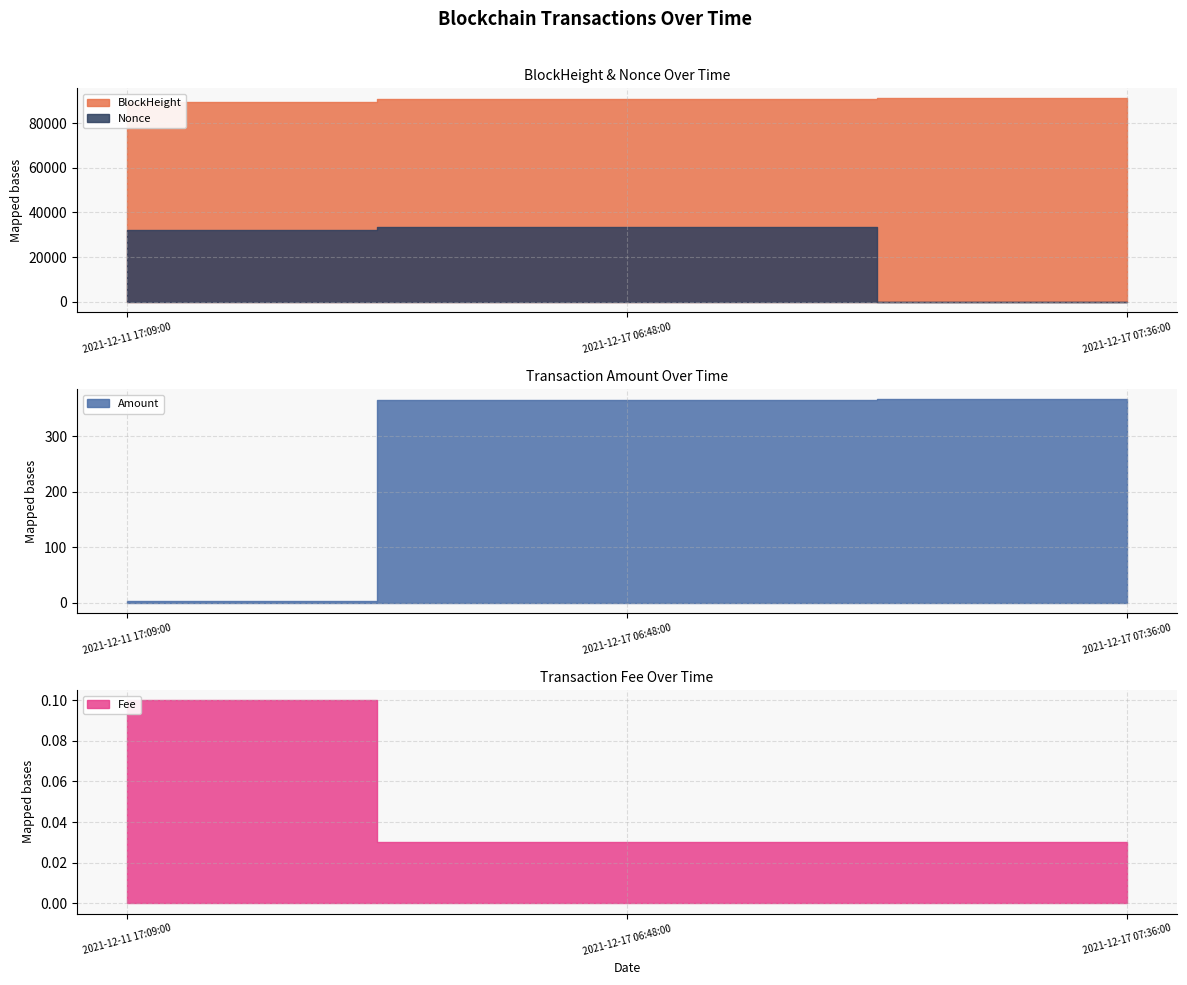

Which label corresponds to the largest value in the chart?

2021-12-17 07:36:00